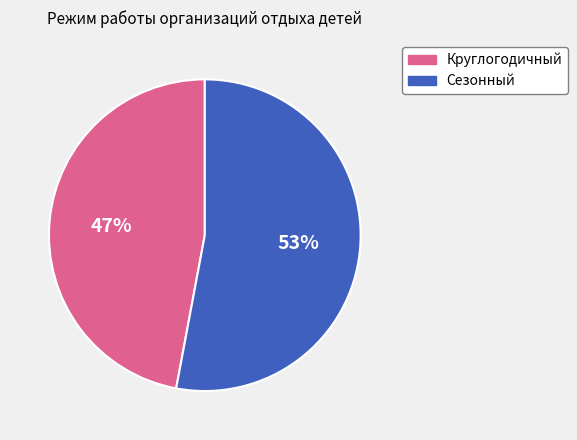

Is there any slice that represents more than half of the pie?

Yes